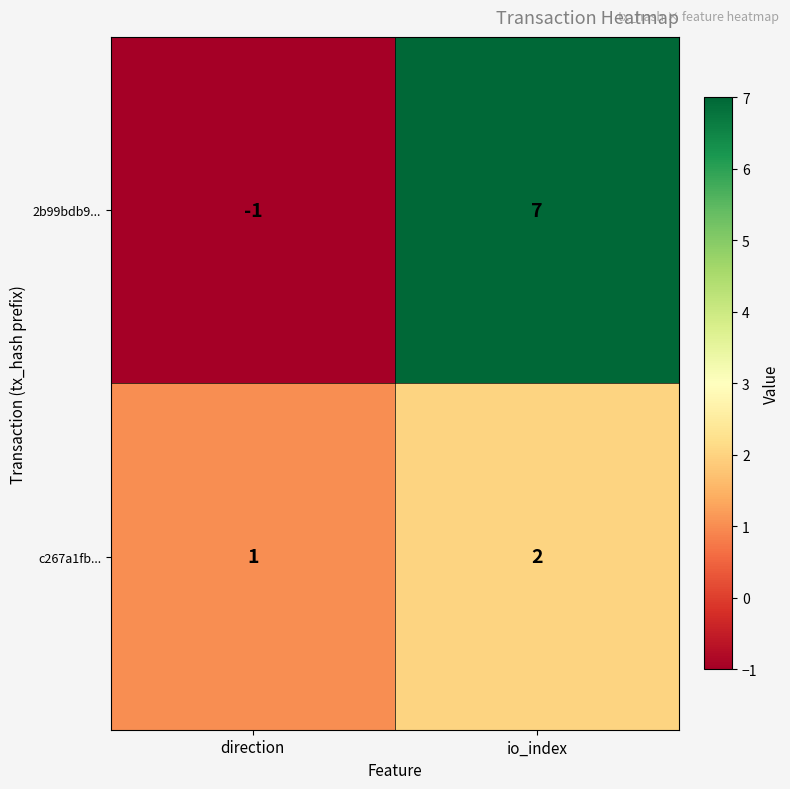

What is the total value across all series at io_index?

9